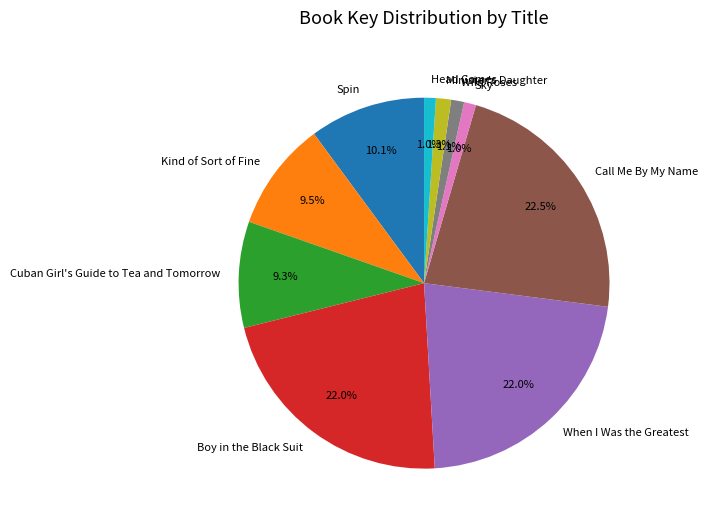

Count the number of slices in the pie.

10